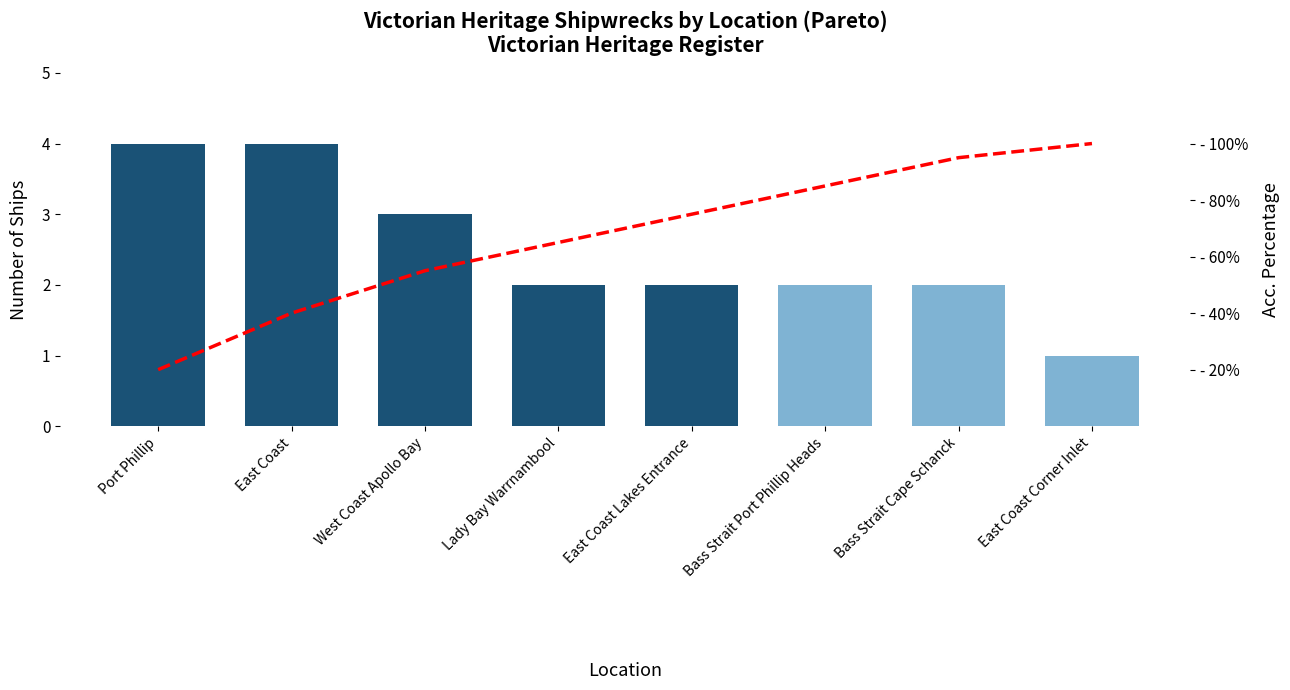

What is the difference between the maximum and second lowest values in the Acc. Percentage series?

60.0